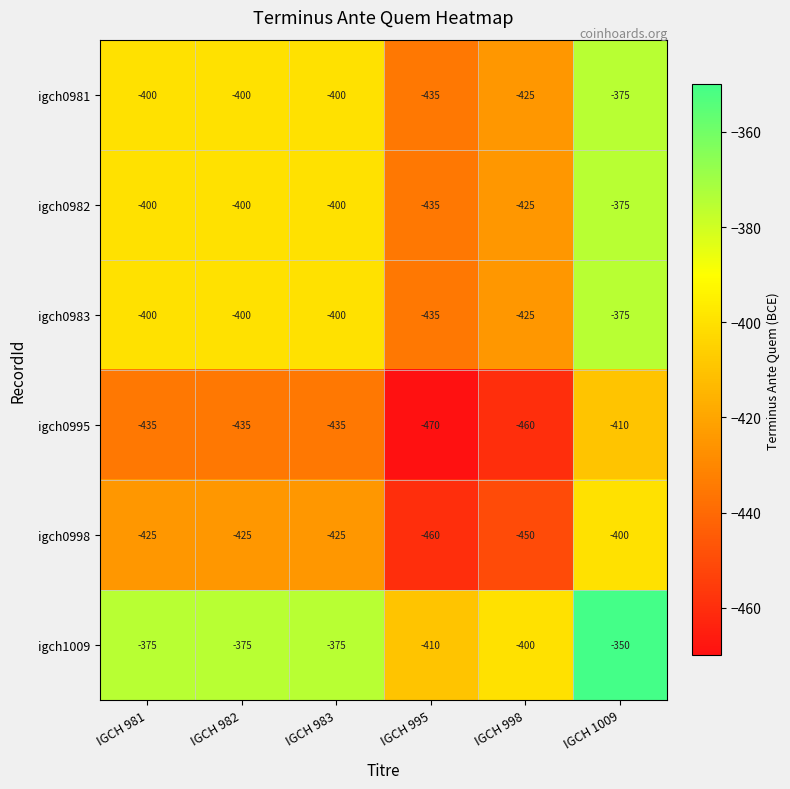

Read the igch0982 value at IGCH 981, to the nearest 5.

-400